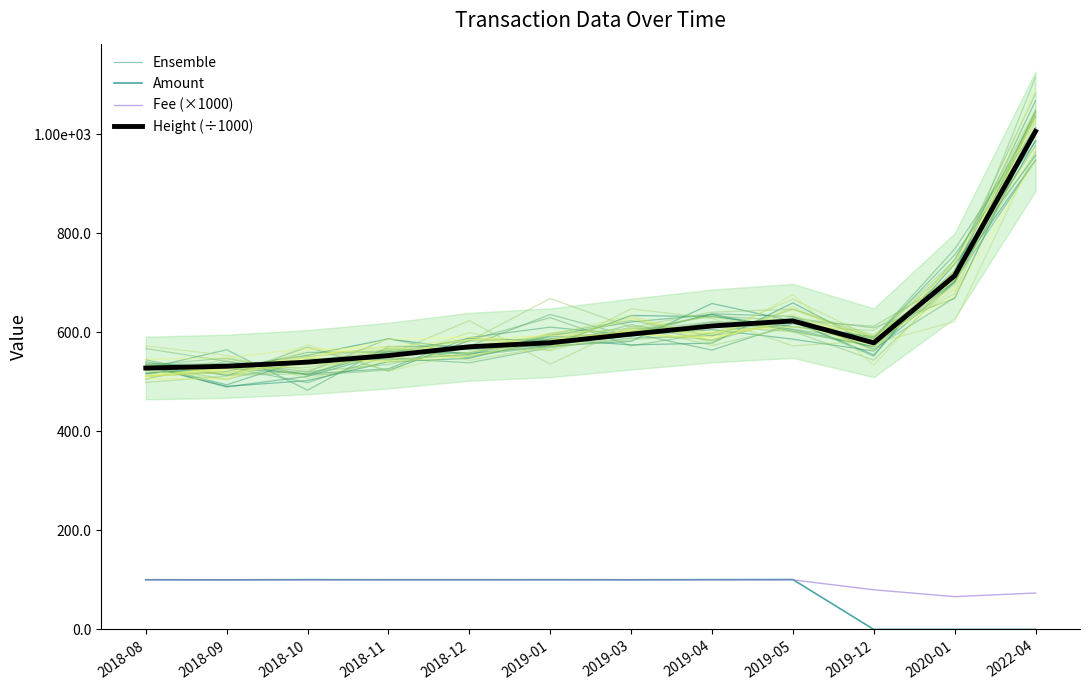

At which category does the chart reach its peak across all series?

2022-04